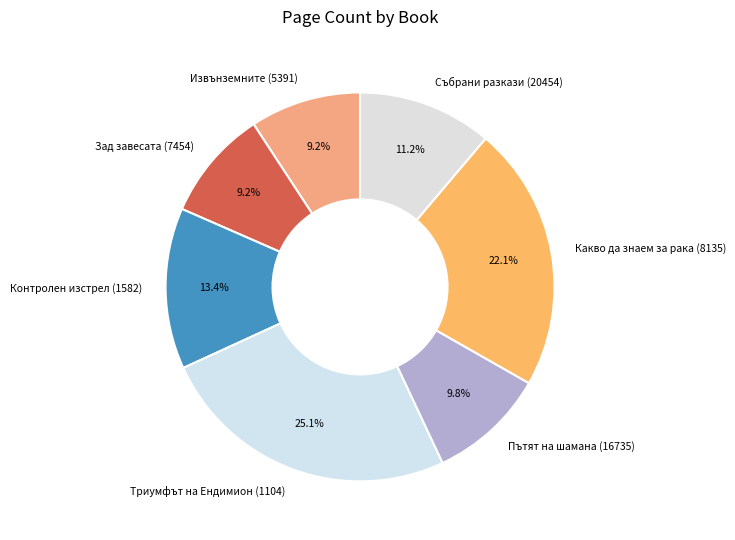

Is the sum of Събрани разкази (20454) and Зад завесата (7454) greater than half?

No